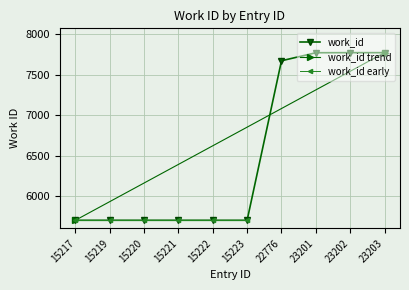

What is the value of the 7th point from the left?

7672